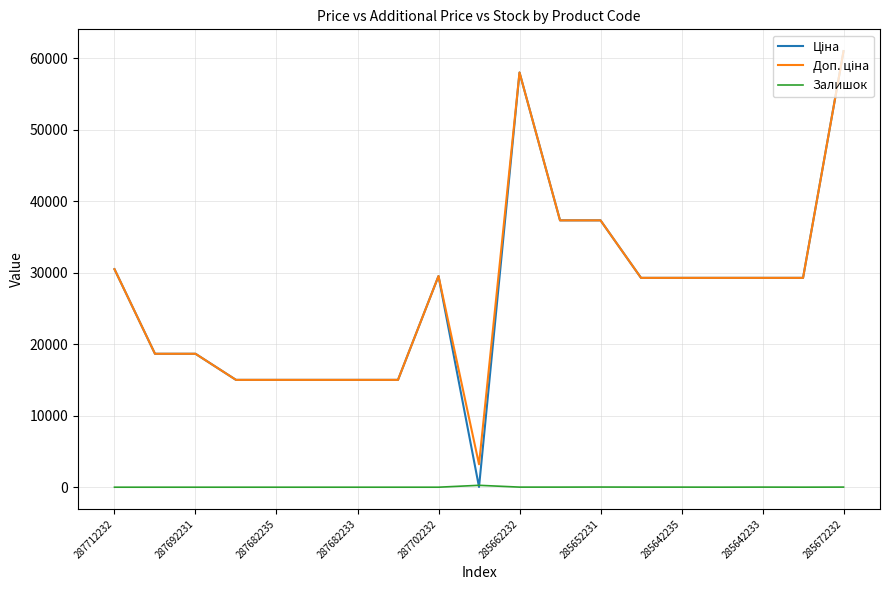

How many lines are shown in the chart?

3